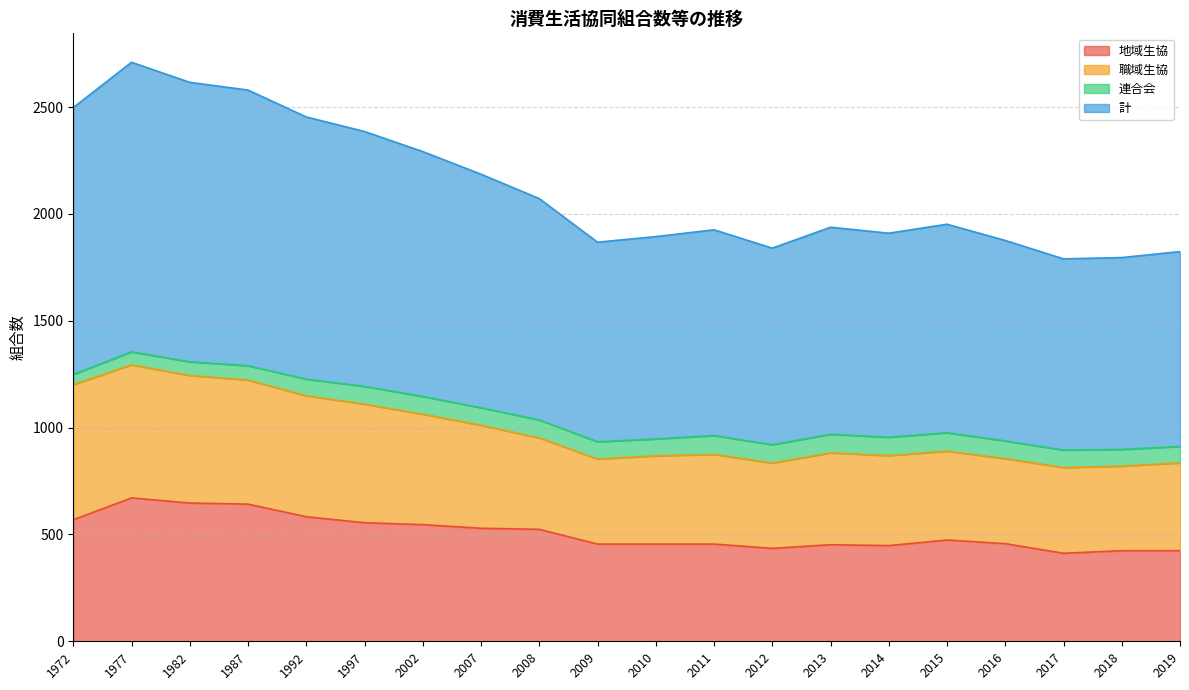

How many lines are shown in the chart?

4